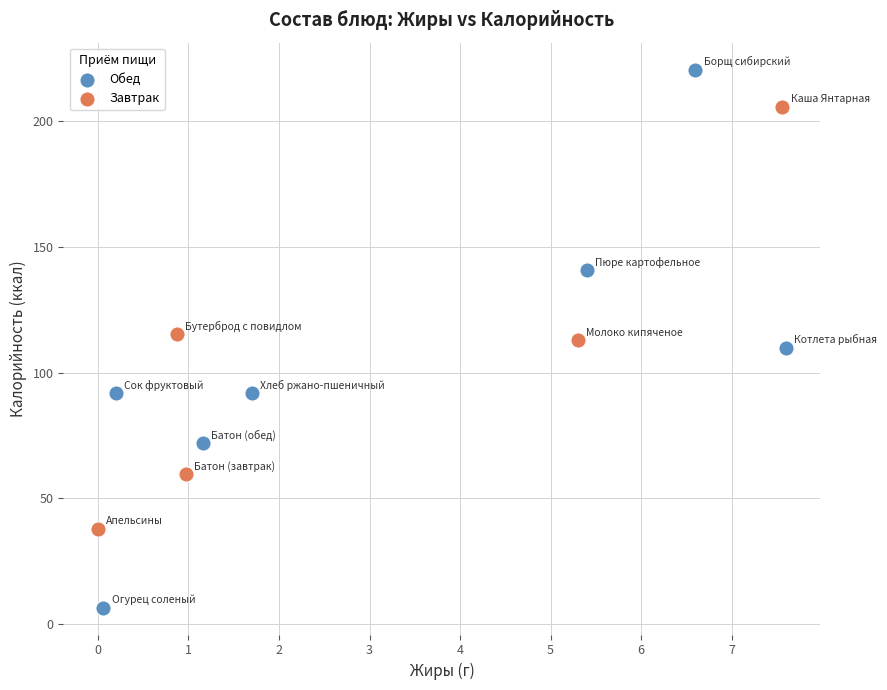

Which series has the largest Y range (max minus min)?

Обед